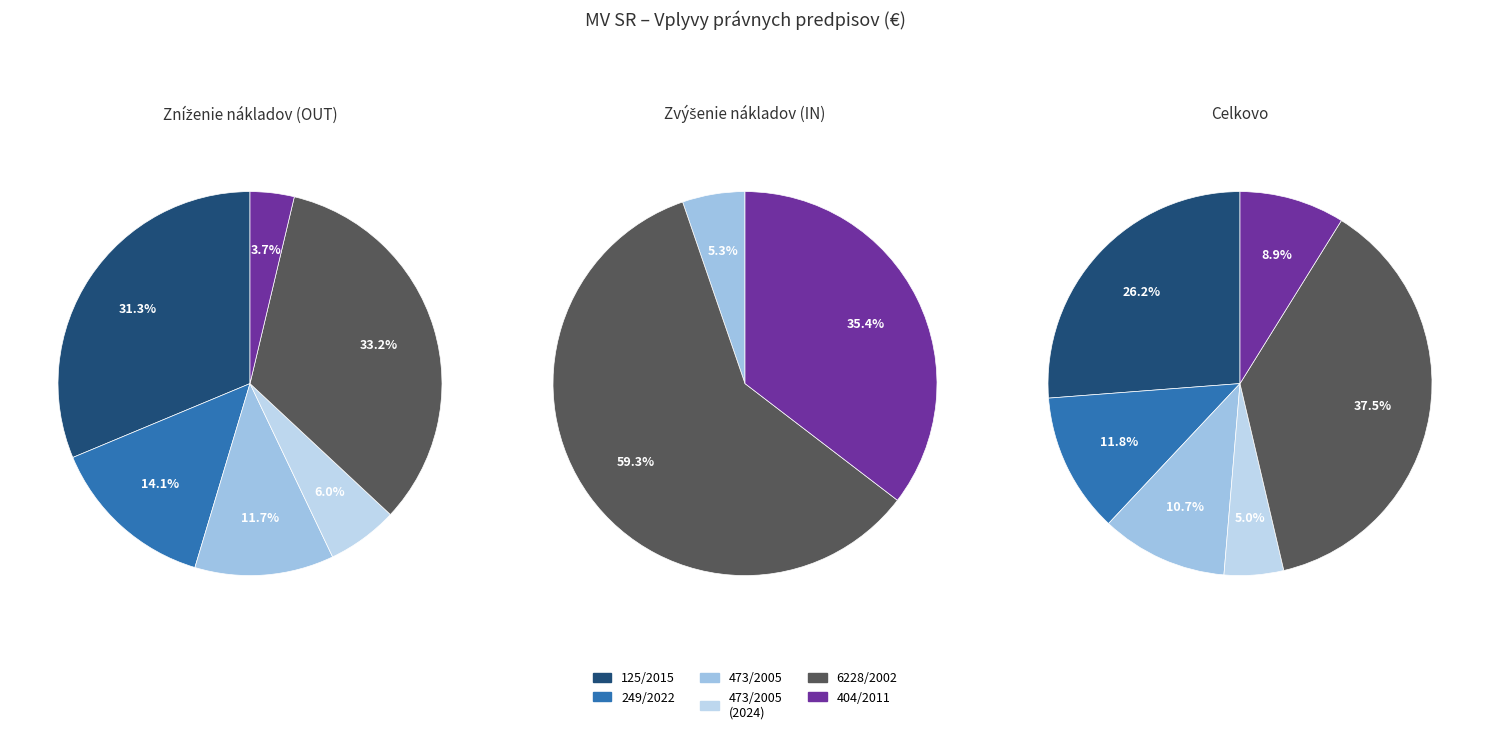

To the nearest percent, what portion does 404/2011 represent?

35%